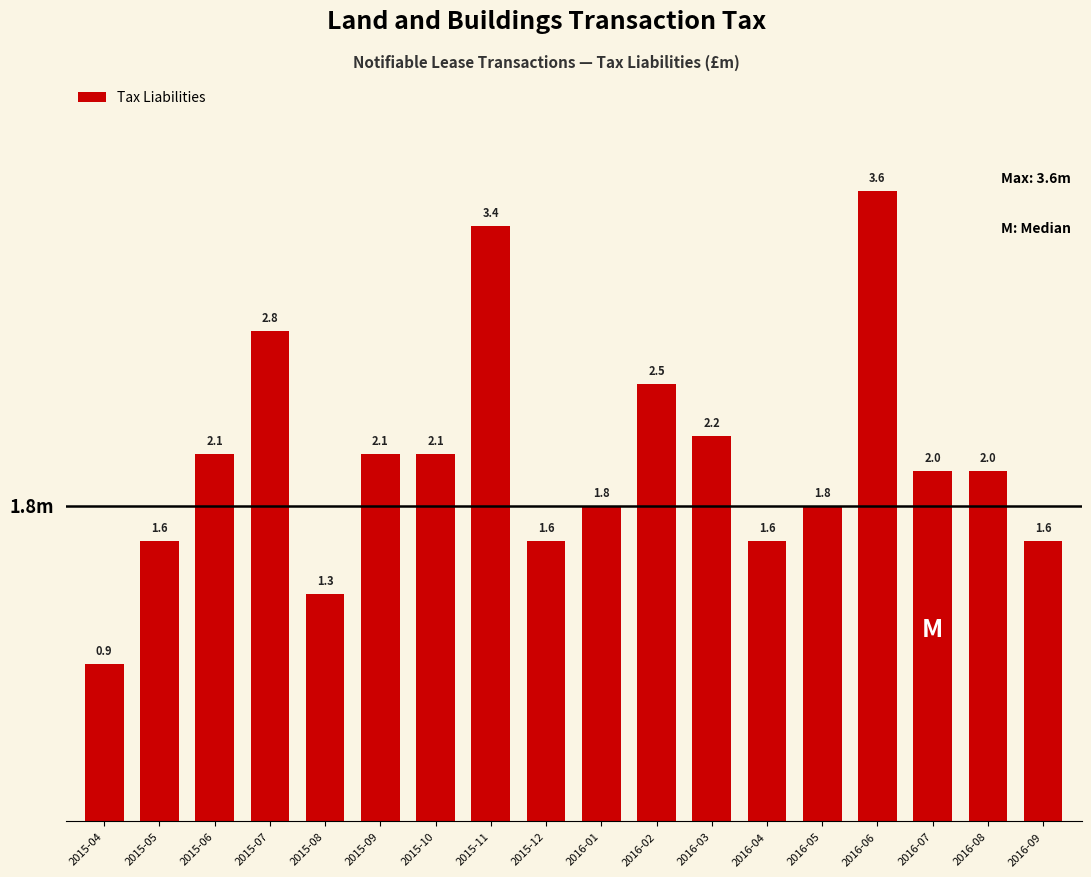

Are the bars horizontal?

No